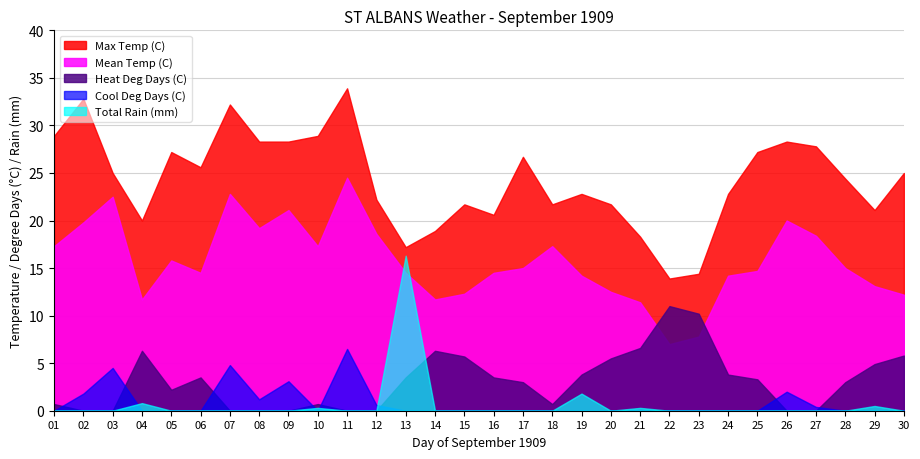

Between 17 and 19, which series saw the biggest shift?

Max Temp (C)